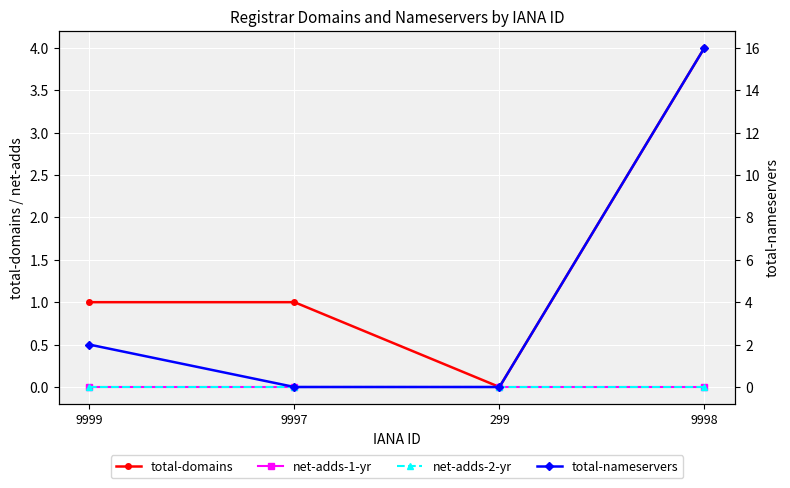

How many positive values does the total-domains series have?

3